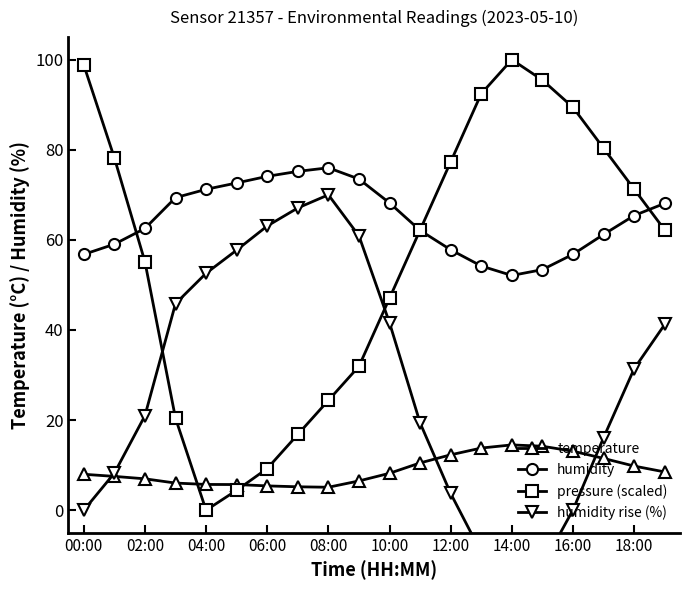

The value of pressure (scaled) at 13 is 24.8. True or false?

False